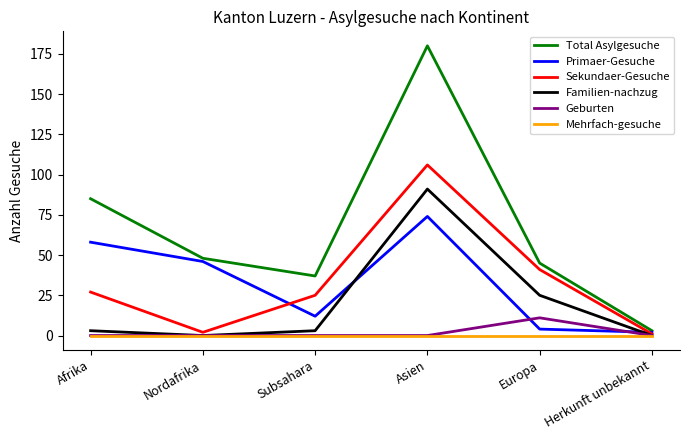

What are all the series names shown in the legend?

Total Asylgesuche, Primaer-Gesuche, Sekundaer-Gesuche, Familien-nachzug, Geburten, Mehrfach-gesuche